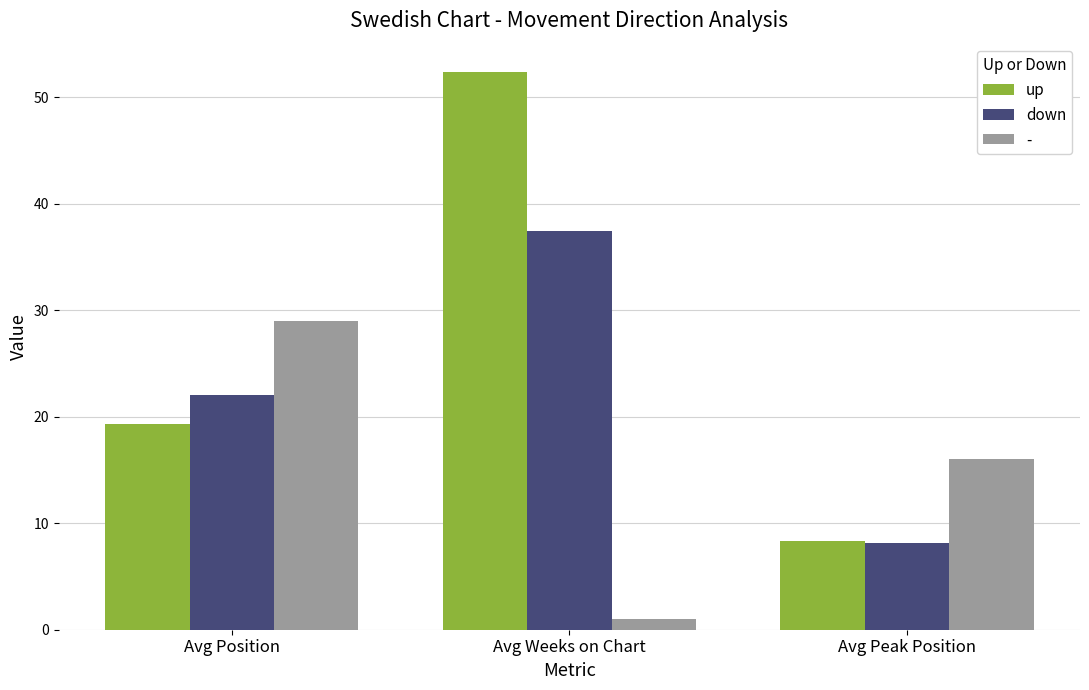

Reading right to left, what are all the values shown in this chart?

up: 8.3	52.4	19.3
down: 8.1	37.4	22.0
-: 16.0	1.0	29.0